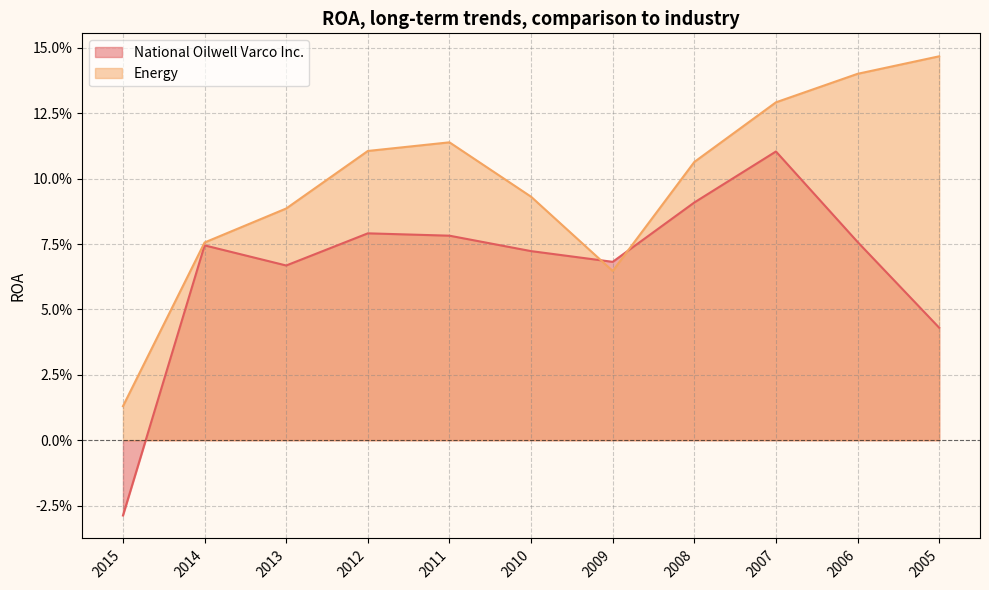

What is the value of the Energy point at the 4th from the left?

0.1